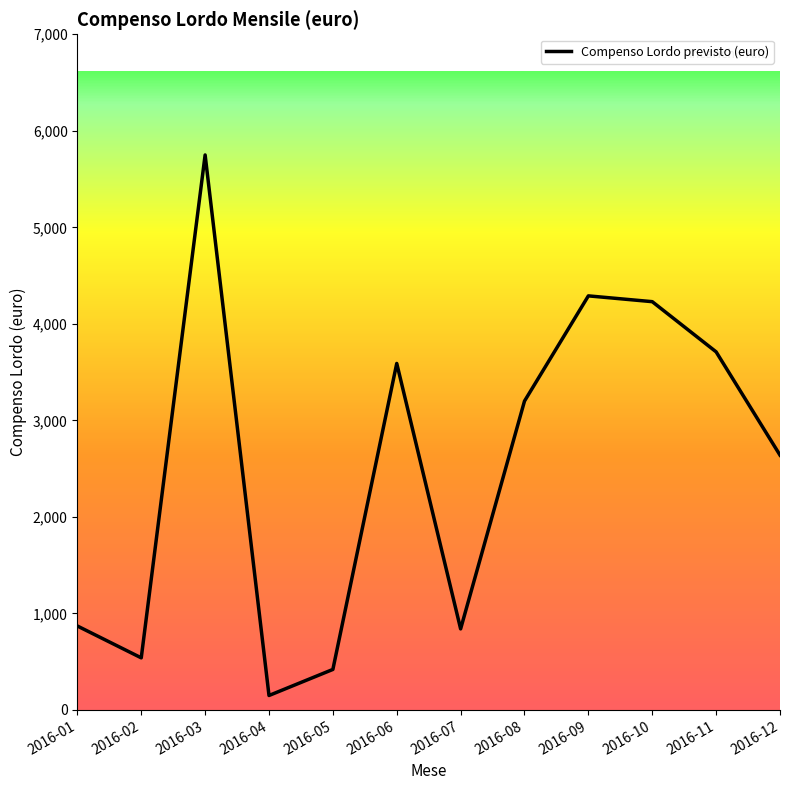

What value does the data have at 2016-10, to the nearest 50?

4250